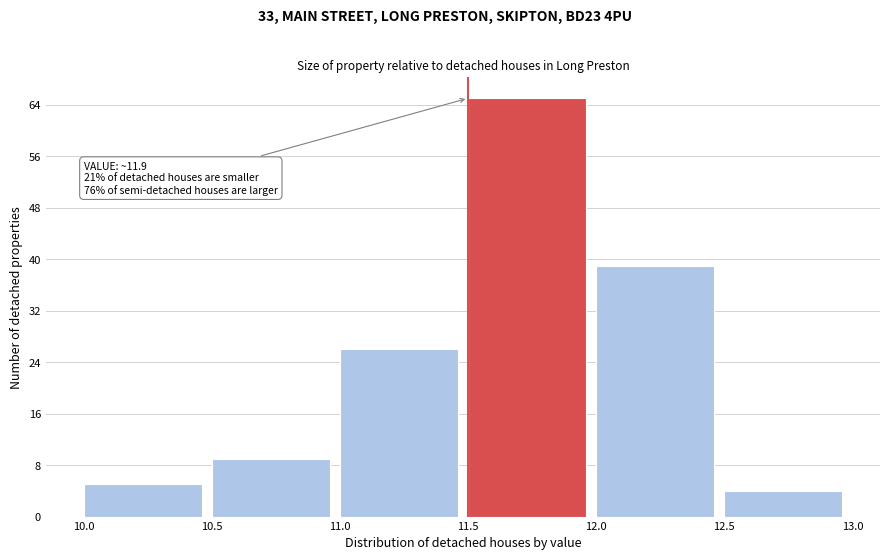

Which range on the x-axis has the tallest bar?

11.5 to 12.0